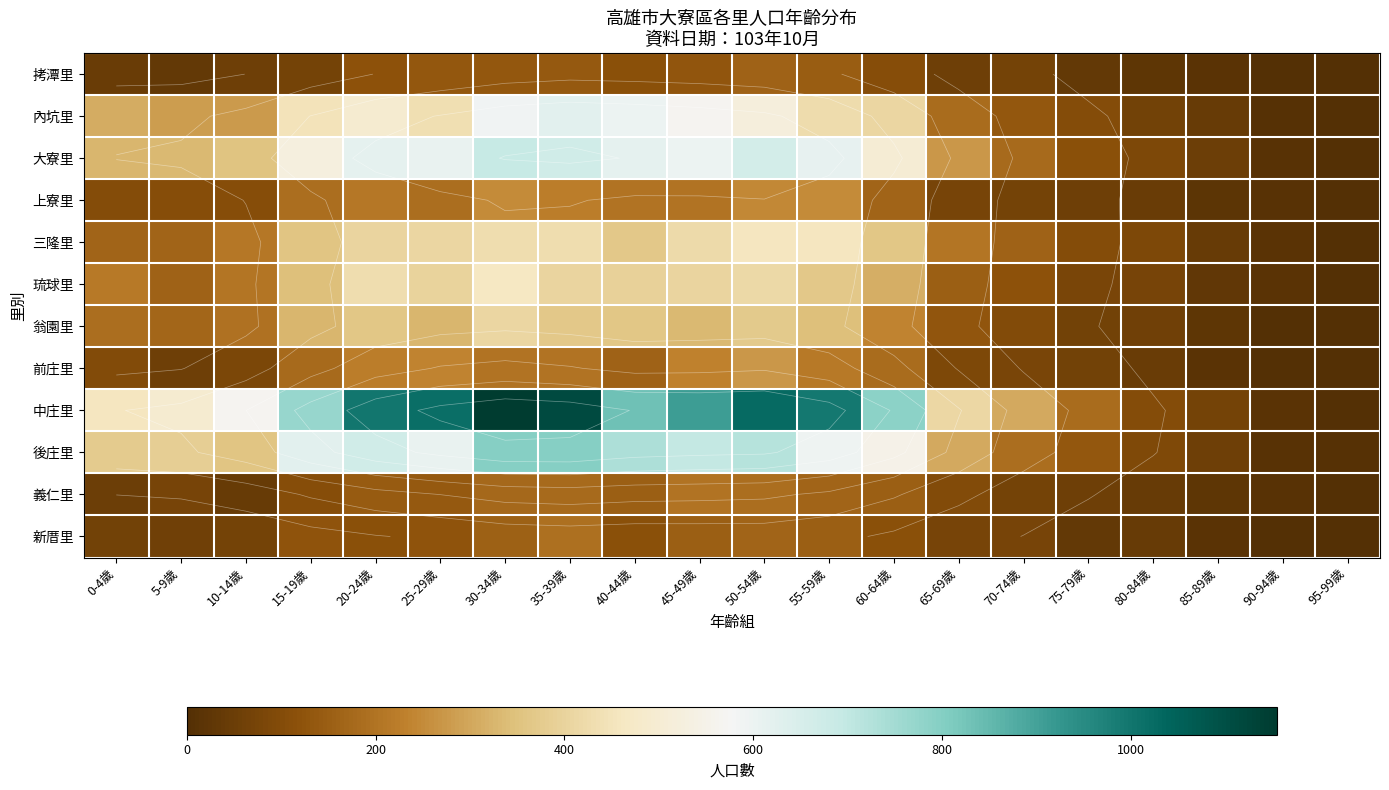

The value of 中庄里 at 20-24歲 is 998. True or false?

True